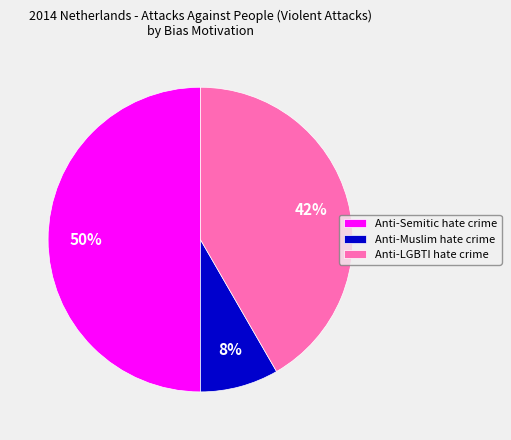

Is Anti-LGBTI hate crime the majority of the pie?

No